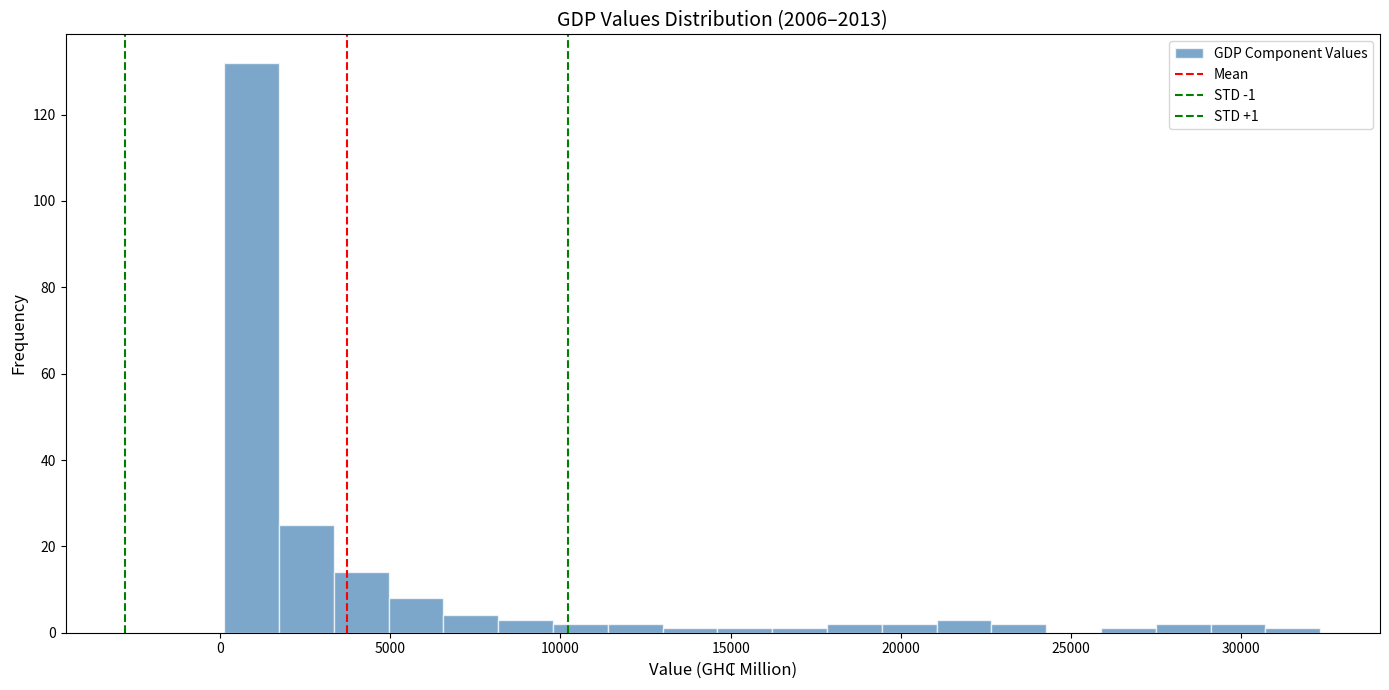

Read against the x-axis, roughly where is the centre of the tallest bar?

1000